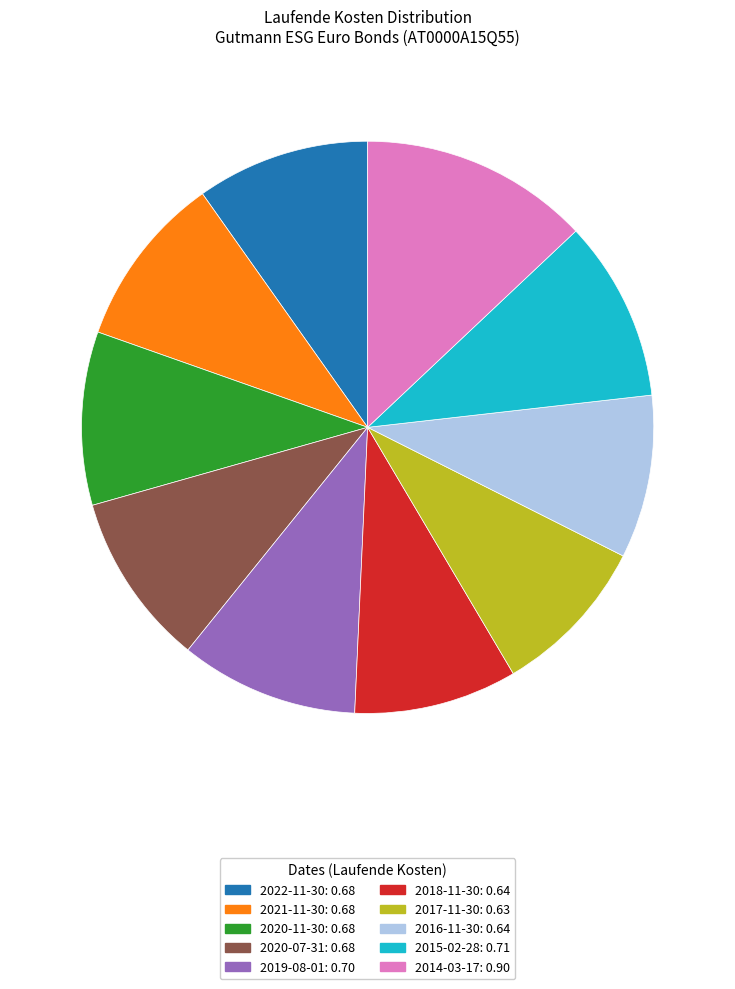

What is the largest slice in the pie chart?

2014-03-17